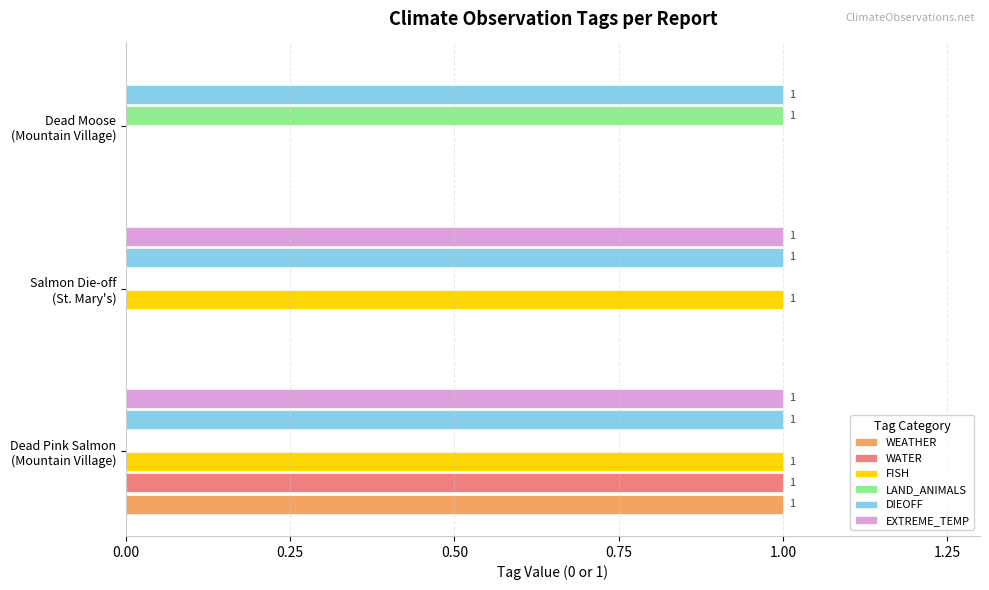

How many data points in LAND_ANIMALS are above 0?

1